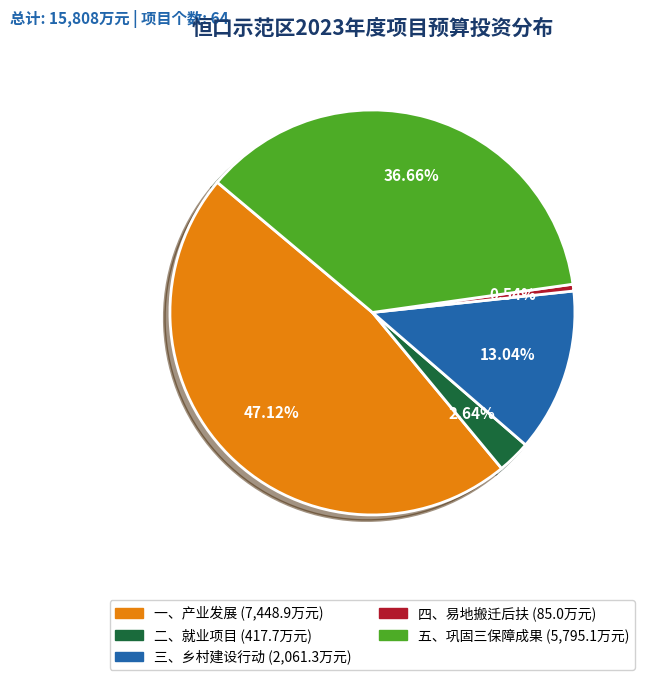

Does 四、易地搬迁后扶 represent more than half of the total?

No